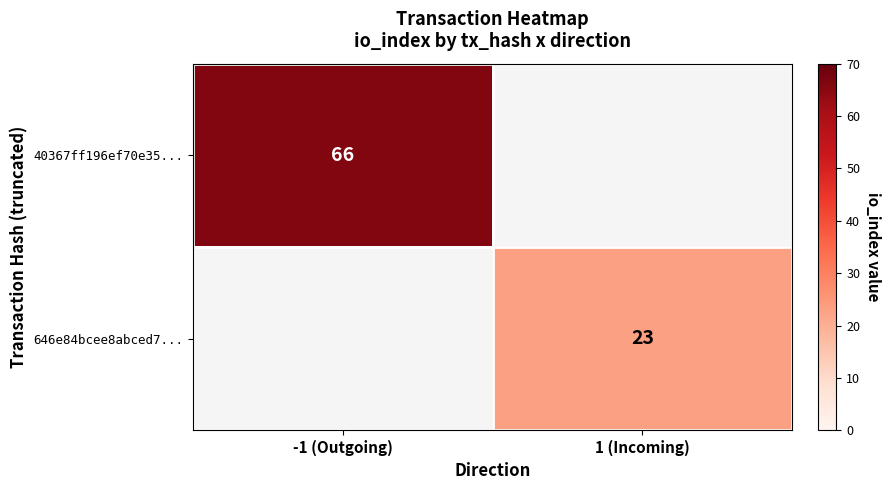

The value of 646e84bcee8abced7... at 1 (Incoming) is 23. True or false?

True